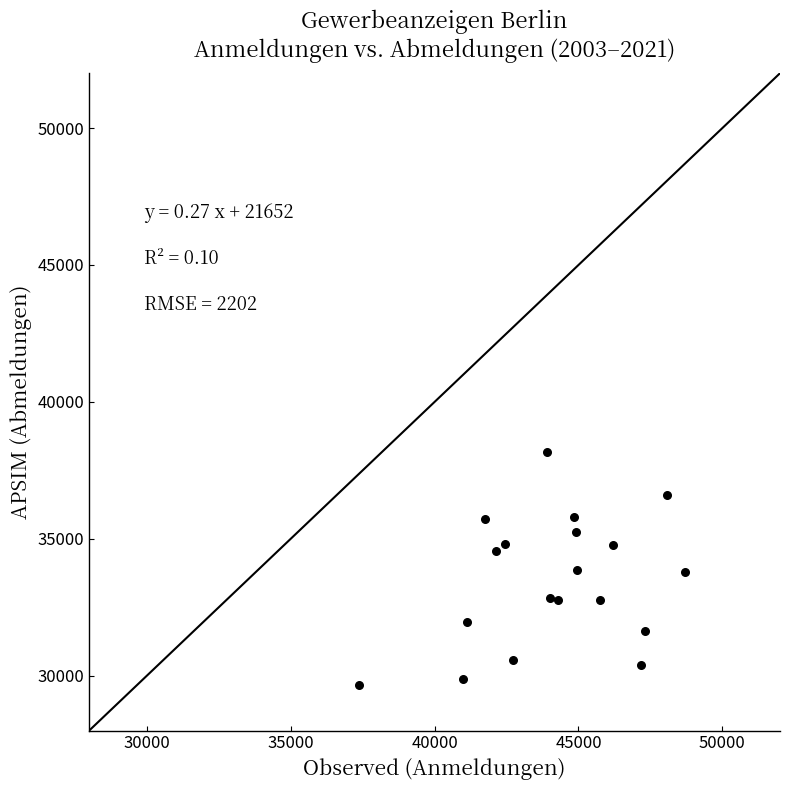

What is the range of X values (max minus min)?

11342